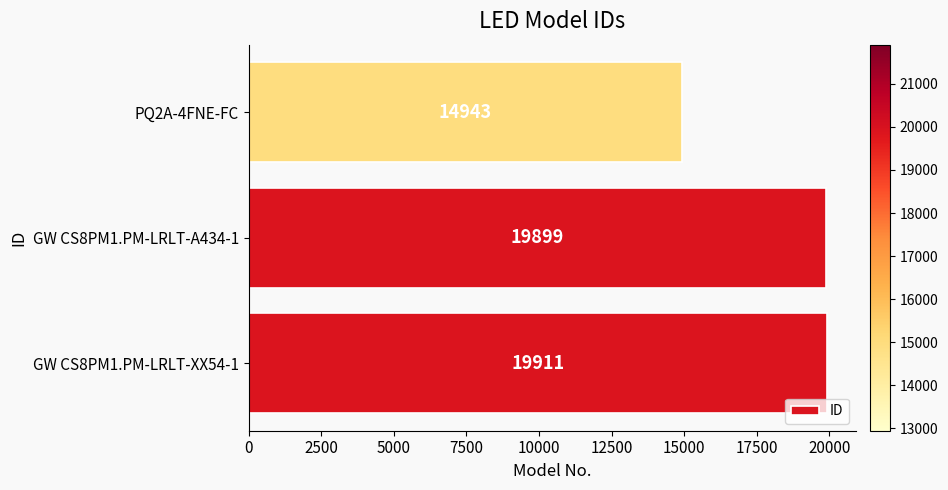

What is the smallest value displayed?

14943